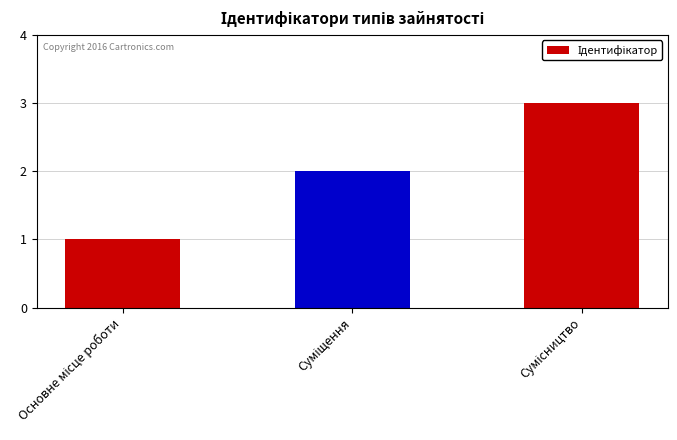

What is the sum of all values?

6